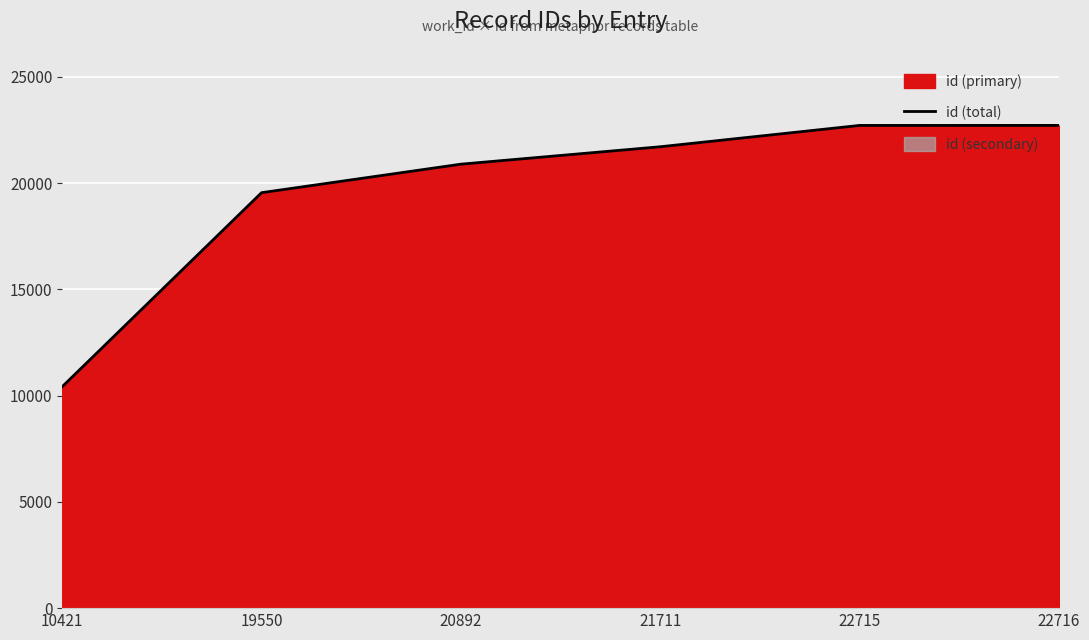

What is the difference between the values at 10421 and 20892?

10471